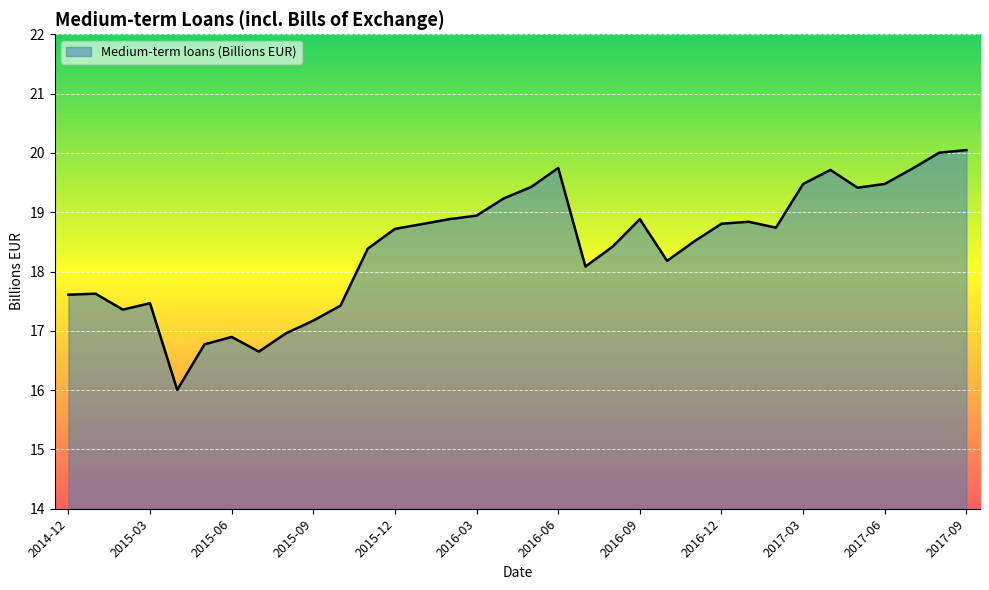

What is the difference between the maximum and minimum values?

4.0